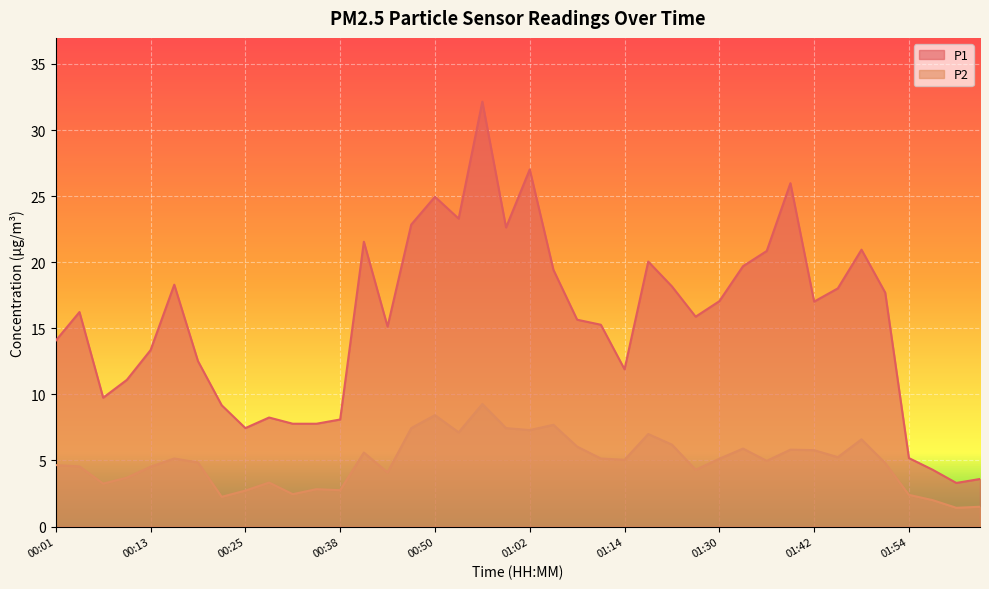

Which category has the highest value in the P1 series?

00:56